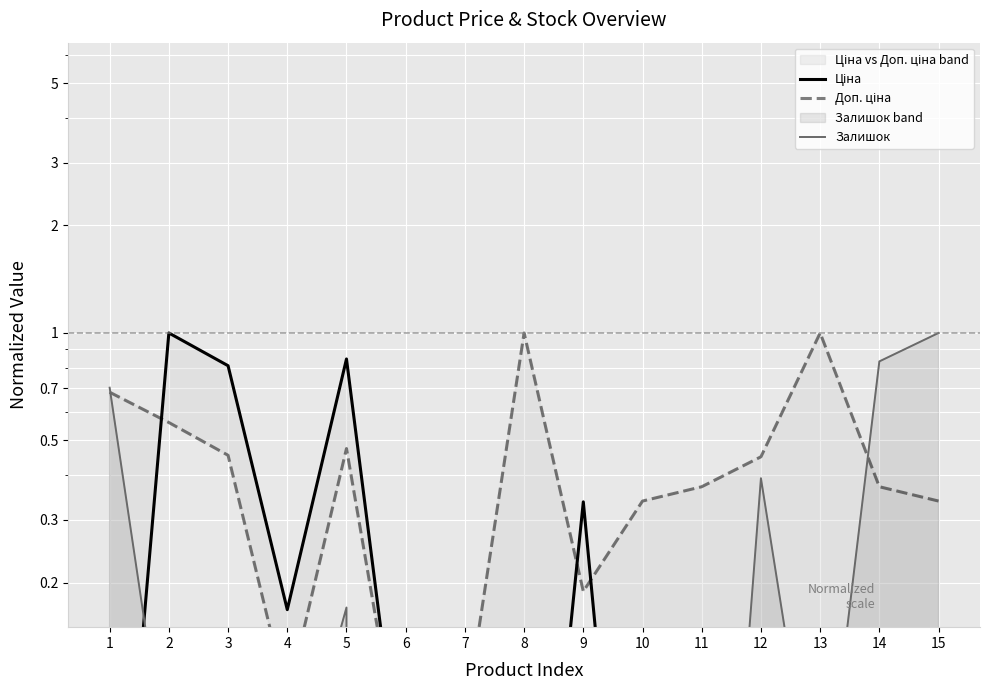

Count the number of data series in this chart.

3